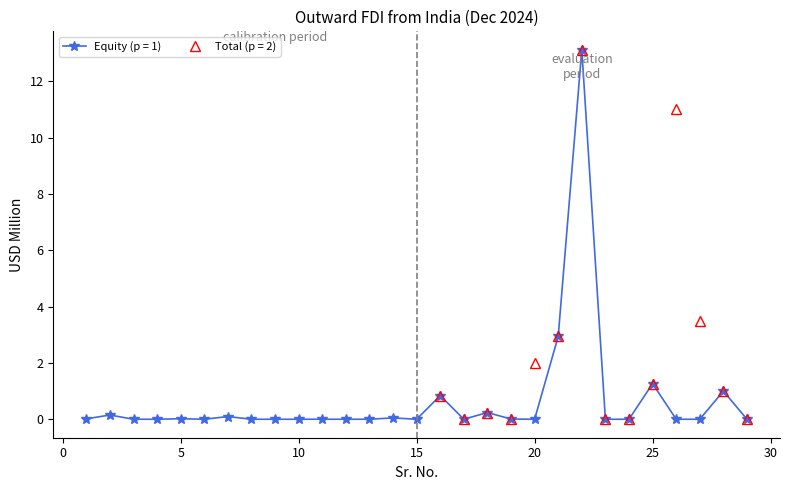

Which has a higher value, 1 or 25?

25